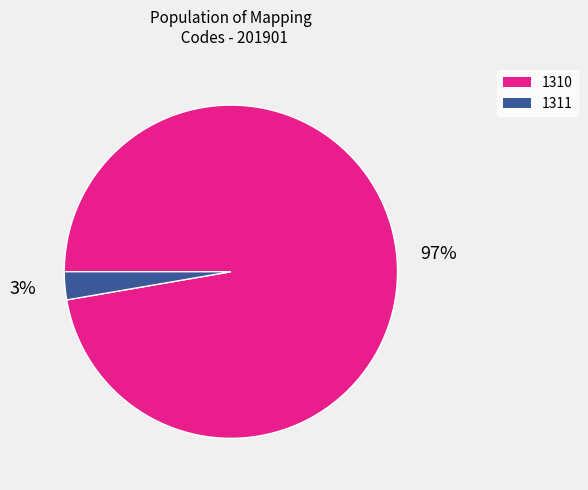

Does any single category account for the majority?

Yes